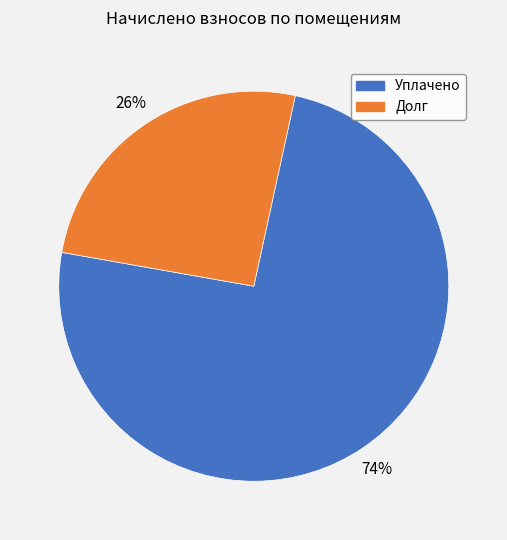

Is there any slice that represents more than half of the pie?

Yes